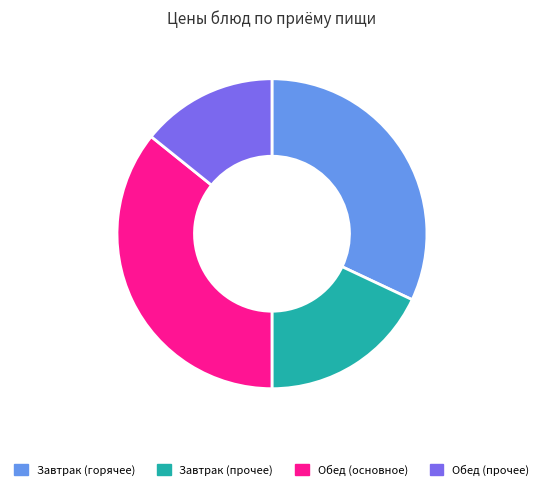

Is the sum of Обед (прочее) and Завтрак (прочее) greater than half?

No